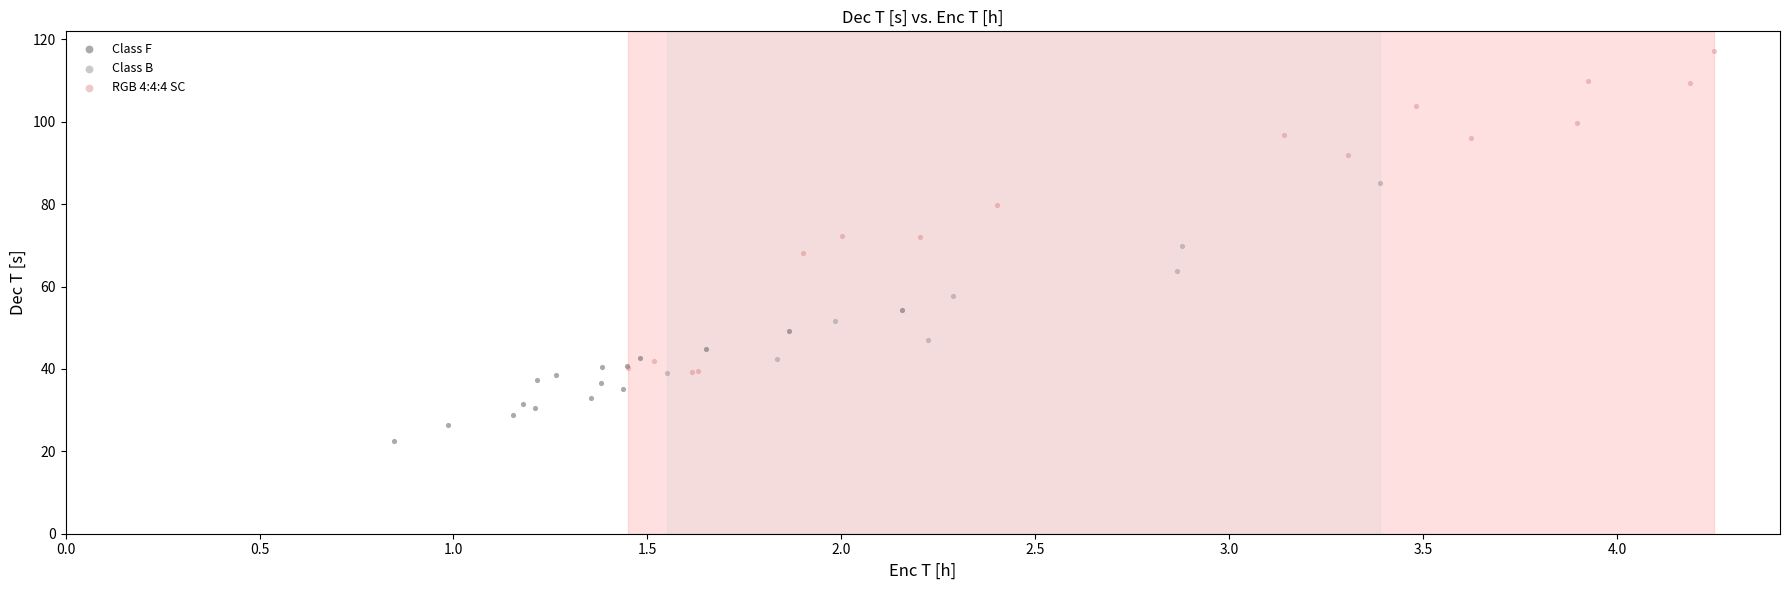

Which series reaches the maximum Y coordinate?

RGB 4:4:4 SC